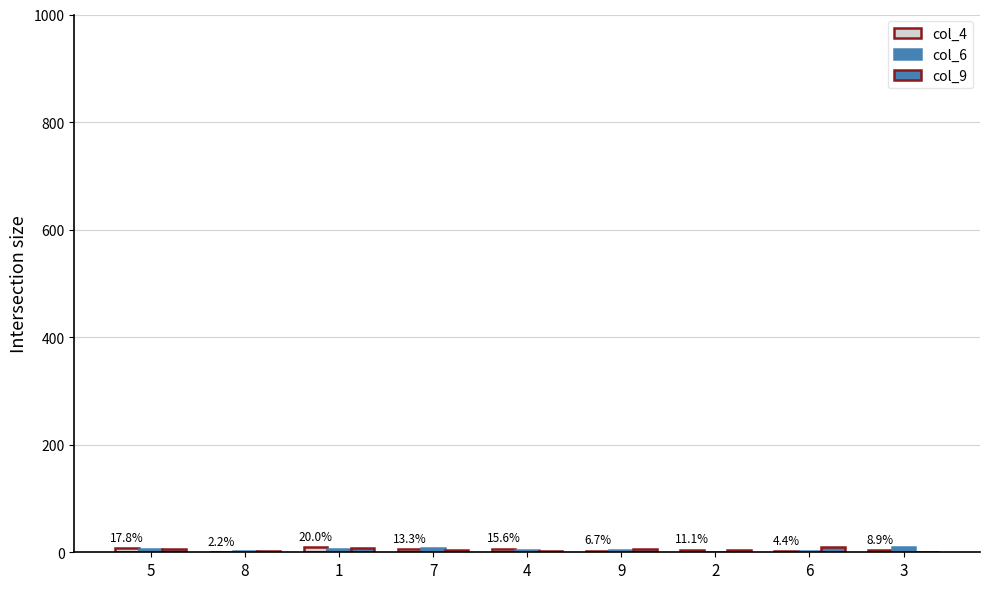

Does the chart contain stacked bars?

No